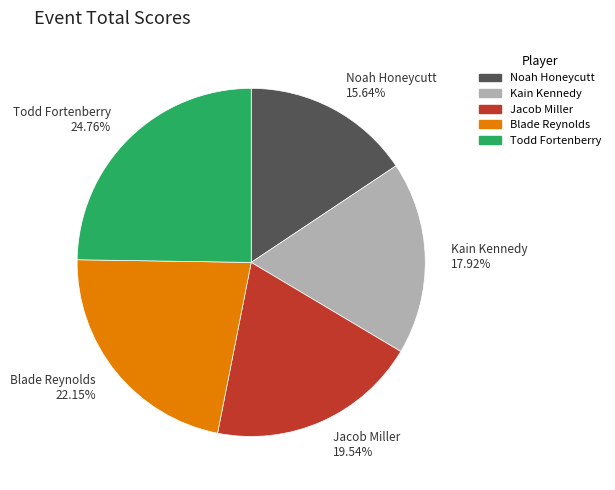

Rank the categories by value from highest to lowest.

Todd Fortenberry, Blade Reynolds, Jacob Miller, Kain Kennedy, Noah Honeycutt